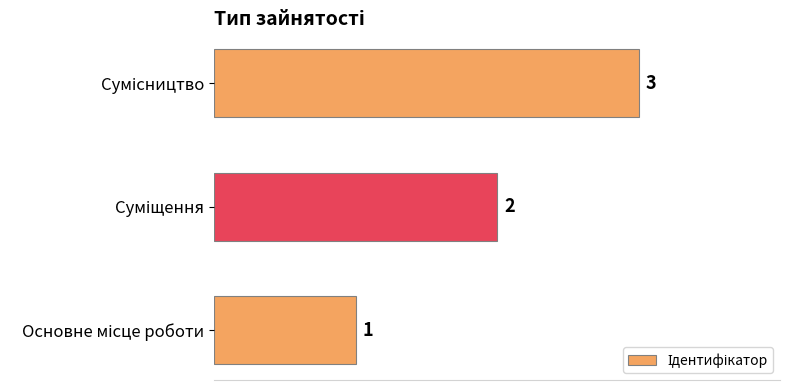

Count the values in the range 1 to 3.

3